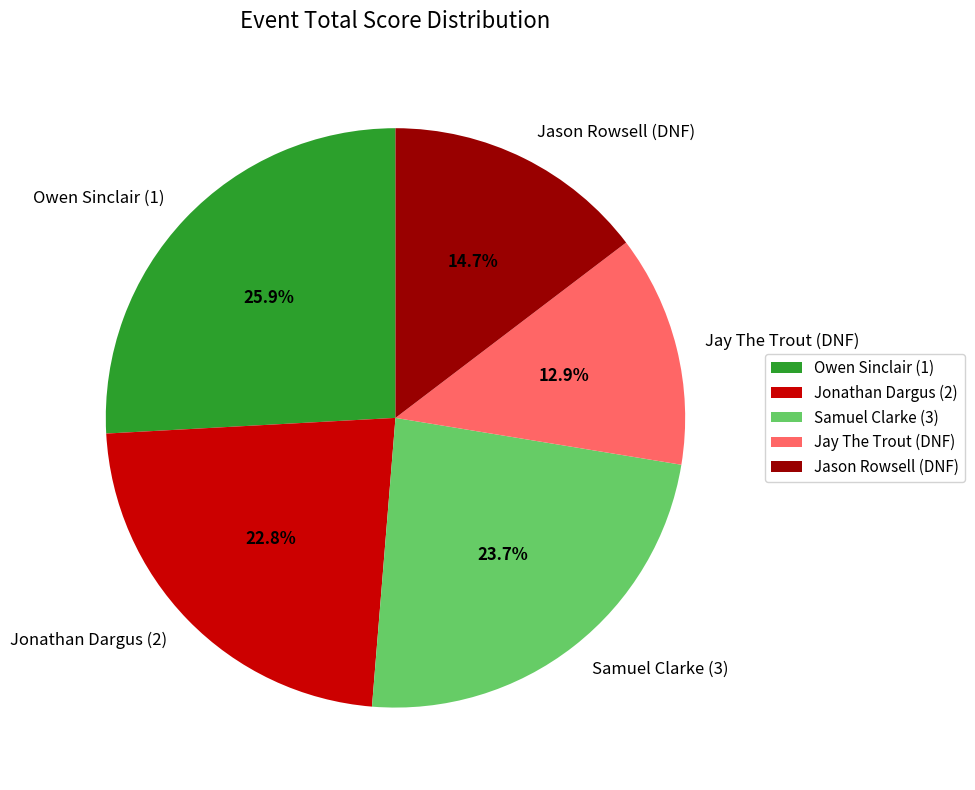

What percentage is the Owen Sinclair (1) slice, to the nearest percent?

26%